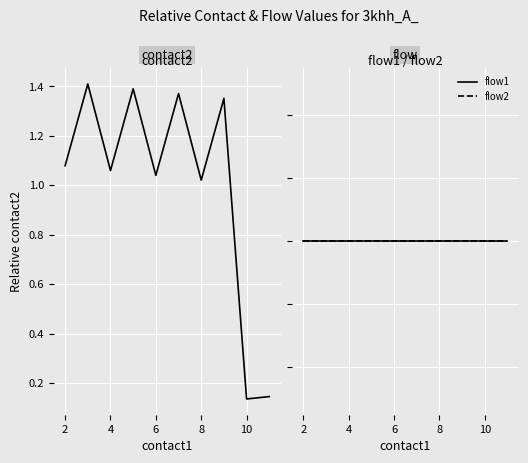

Between 2 and 8, which series saw the biggest shift?

contact2